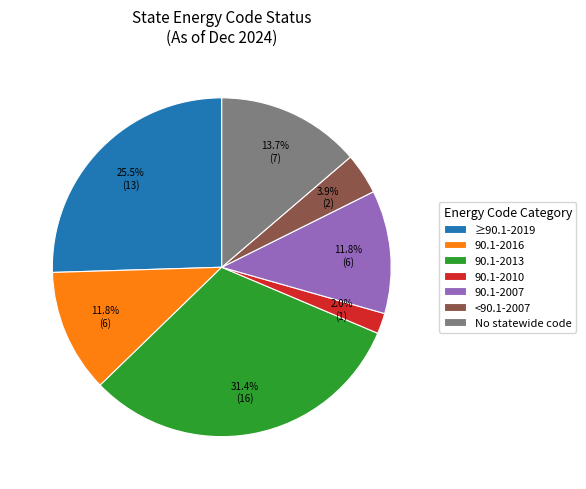

What is the smallest slice in the pie chart?

90.1-2010